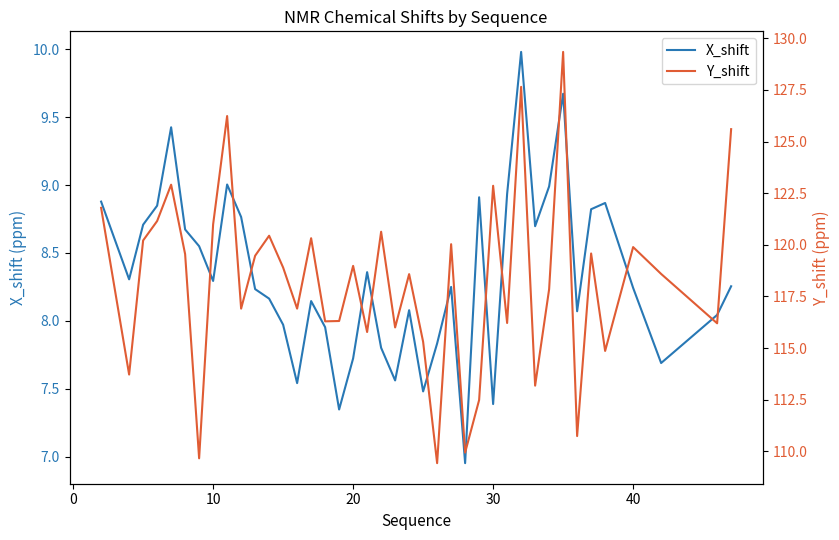

How many lines are shown in the chart?

2